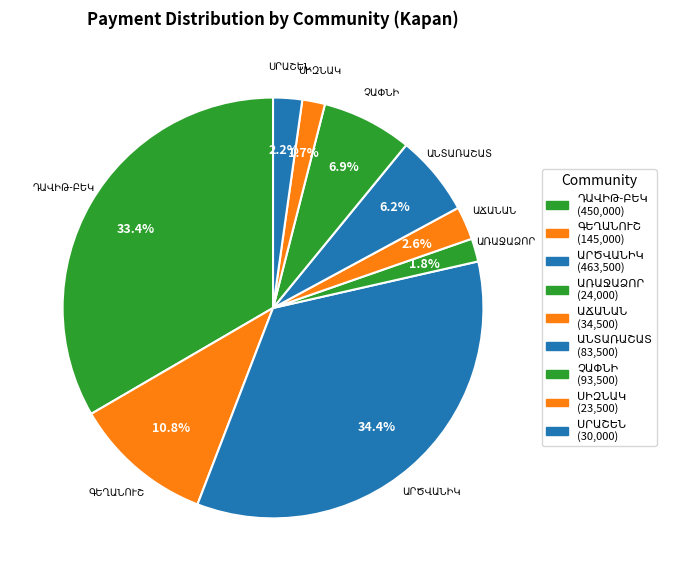

Does any single category account for the majority?

No